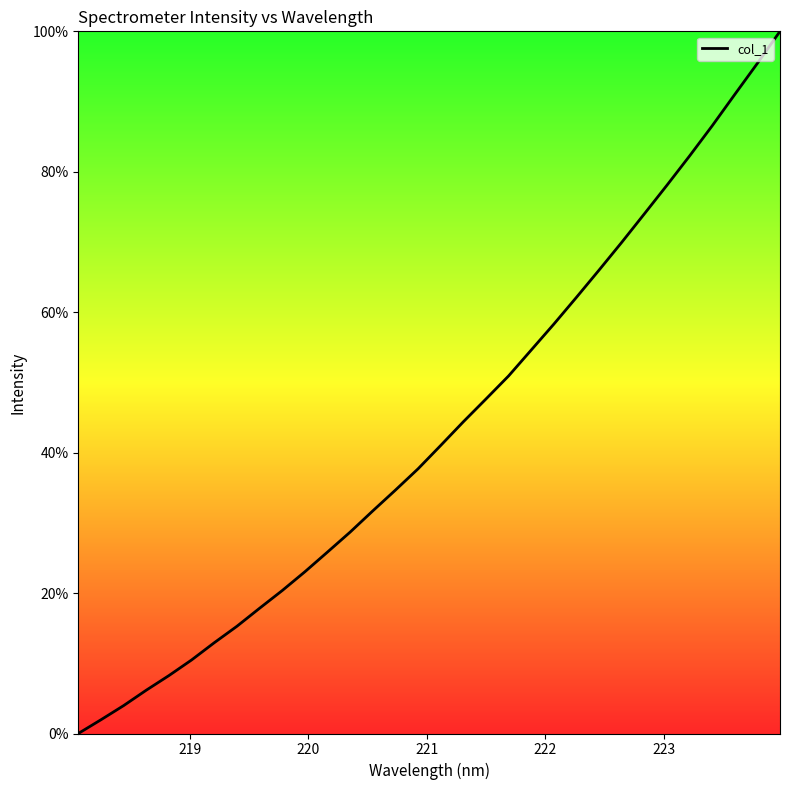

What is the greatest value displayed?

100.0